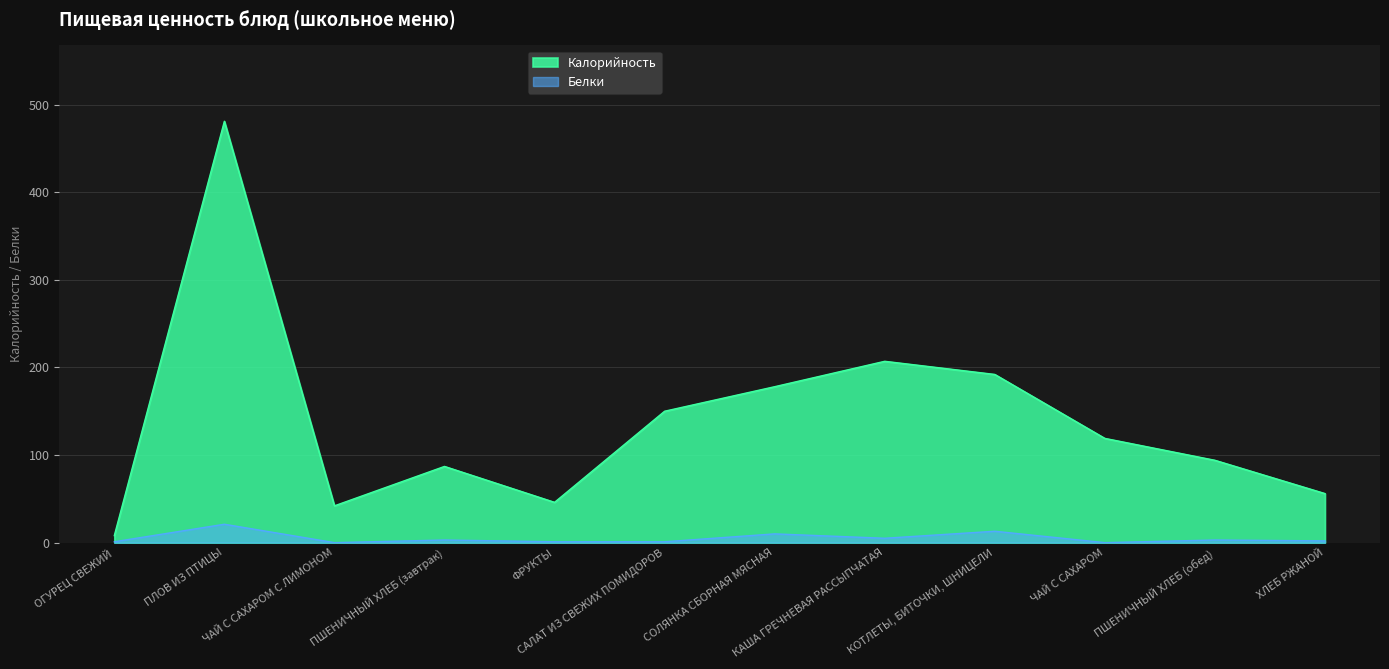

Which category has the lowest value across all series?

ЧАЙ С САХАРОМ С ЛИМОНОМ